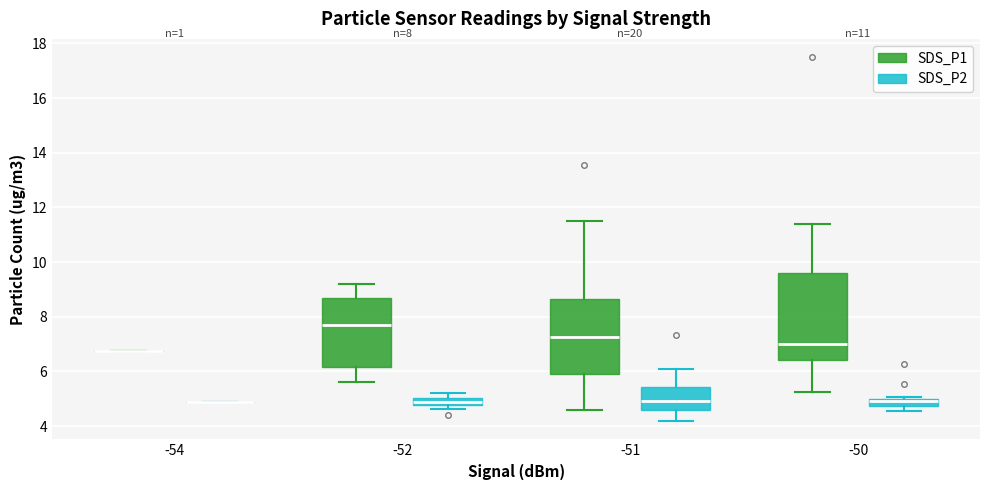

Comparing the boxes themselves (not the whiskers), which one is the tallest?

-50 (SDS_P1)